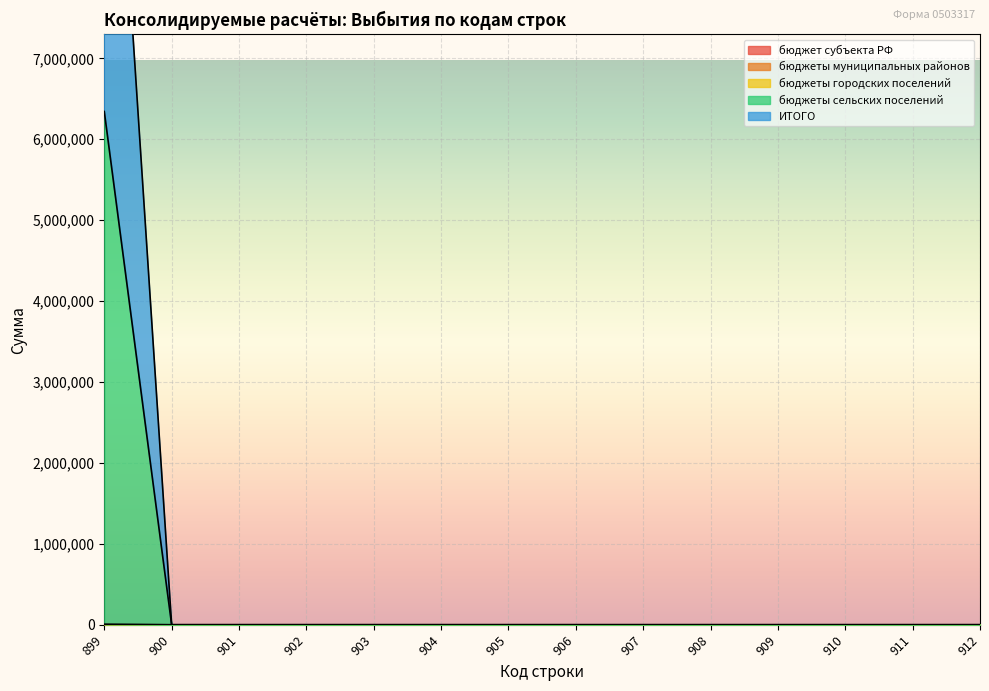

Does the chart display data point markers on the line(s)?

No